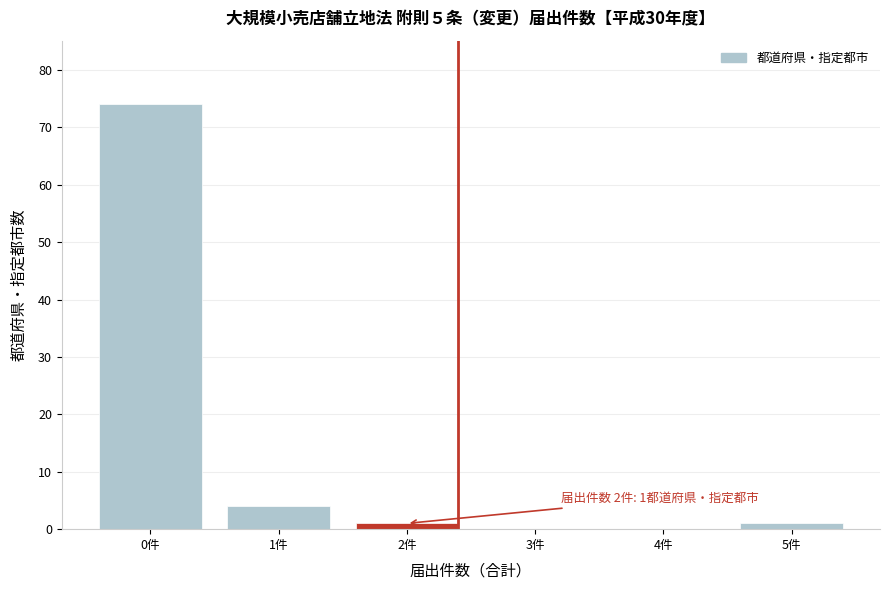

Reading left to right, list all the values displayed in this chart.

0件=74	1件=4	2件=1	3件=0	4件=0	5件=1